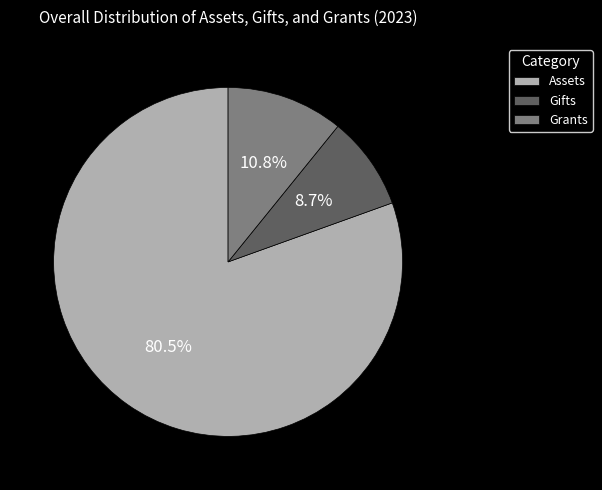

Combined, do Gifts and Grants account for over 50%?

No